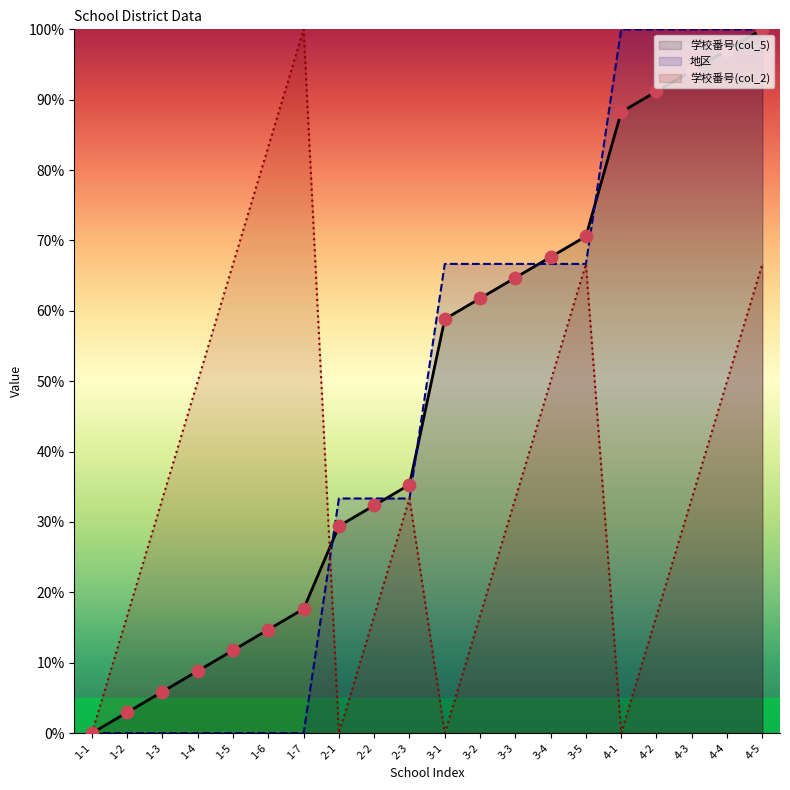

Is the value of 学校番号(col_2) at 4-2 greater than the value of 学校番号(col_5) at 2-2?

No